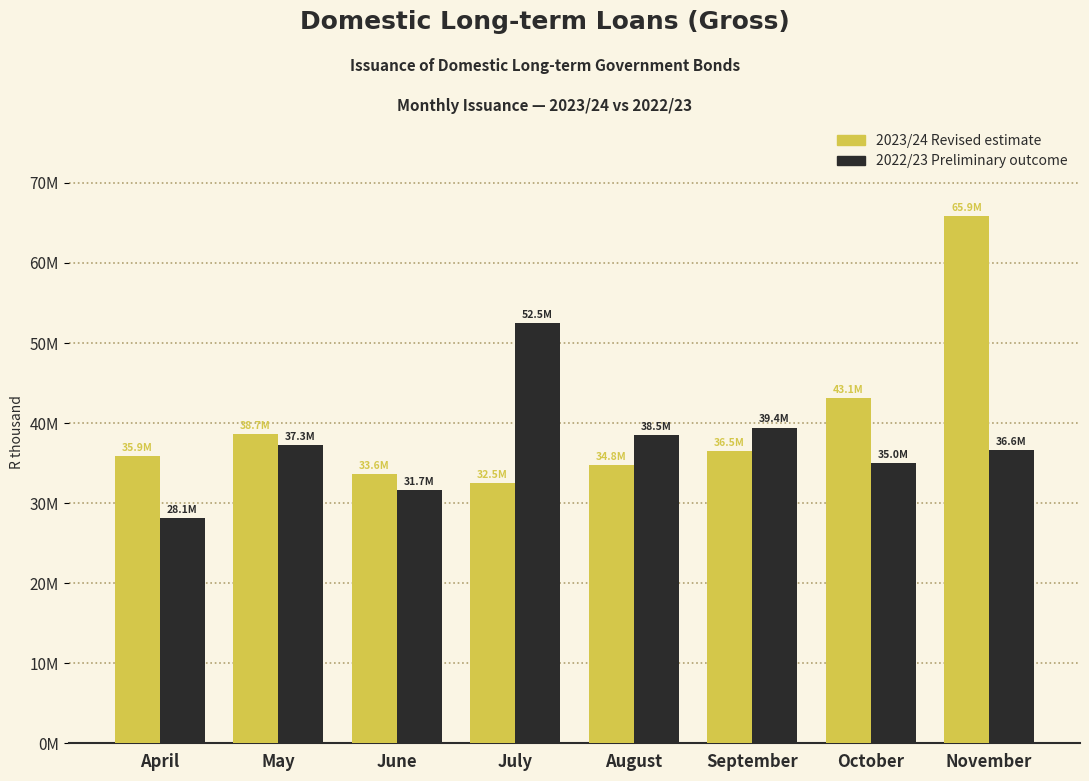

True or false: 2023/24 Revised estimate has a value of 13631166 at May.

False